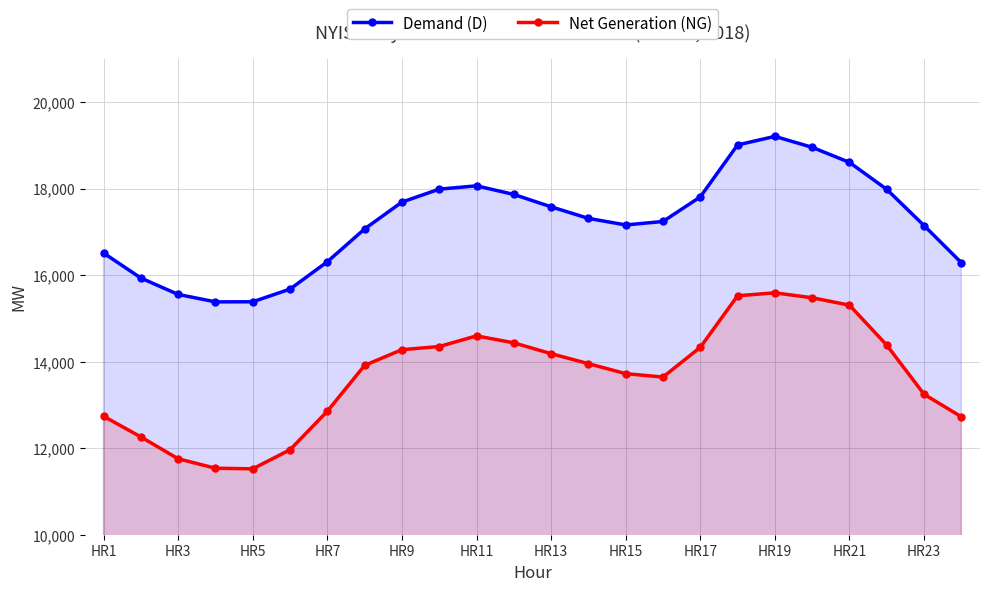

True or false: Net Generation (NG) has more than 0 points higher than both neighbors.

True